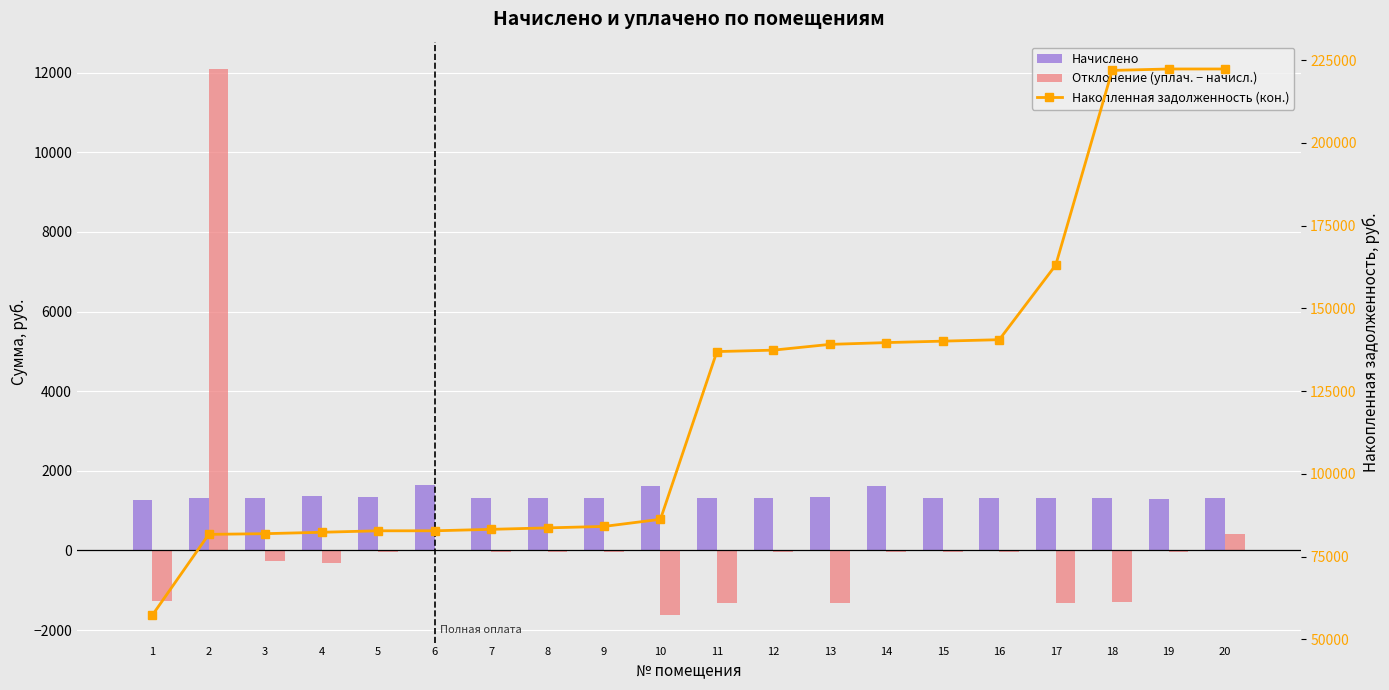

What is the value of the Отклонение (уплач. − начисл.) bar at the 11th from the left?

-1321.2